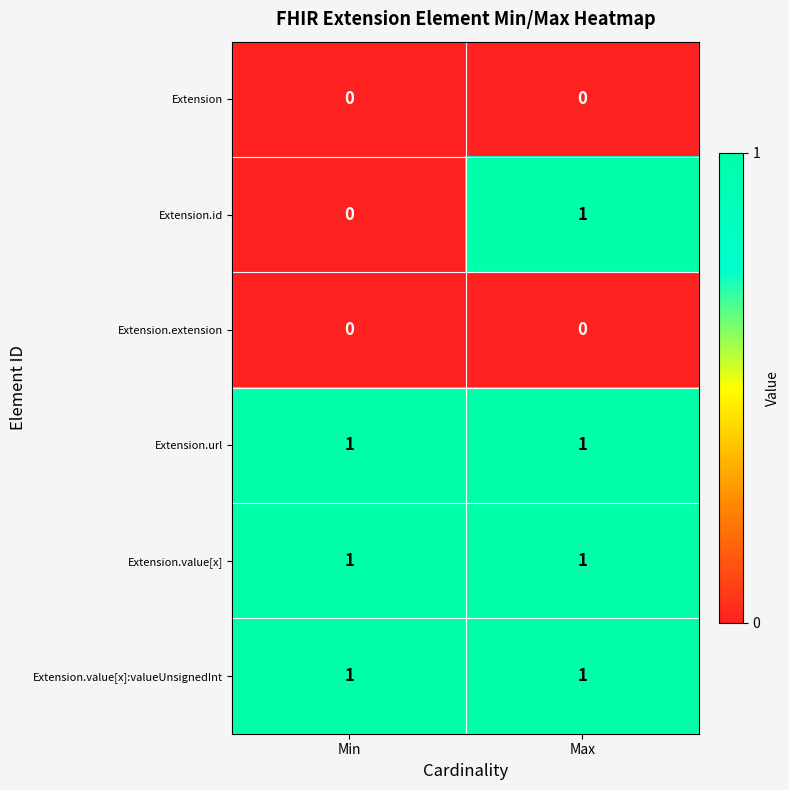

Which series changed the most between Min and Max?

Extension.id